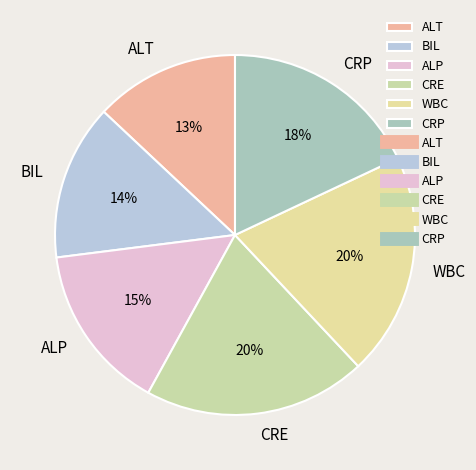

Which slice is the smallest?

ALT